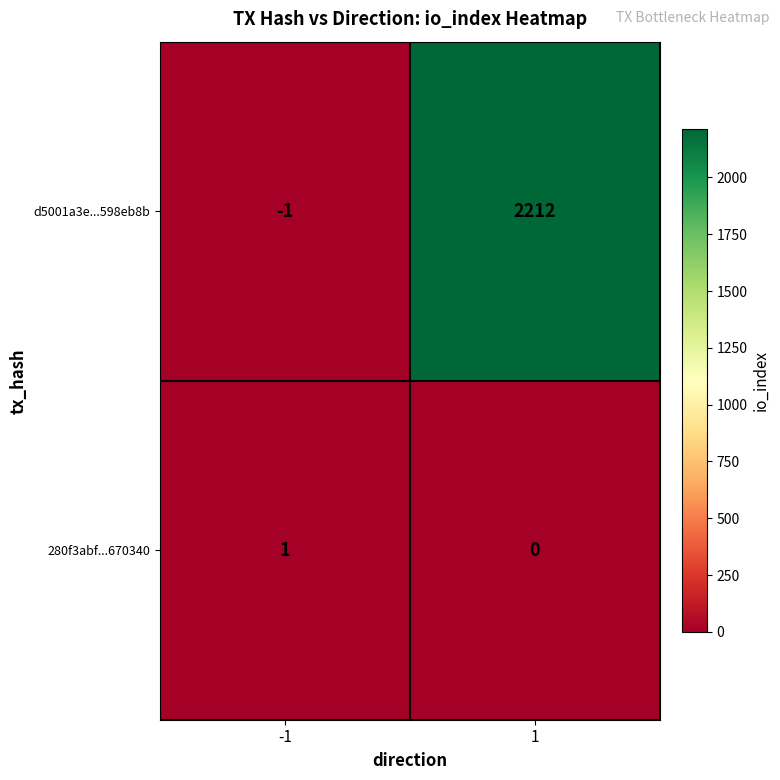

Which label corresponds to the largest value in the chart?

1